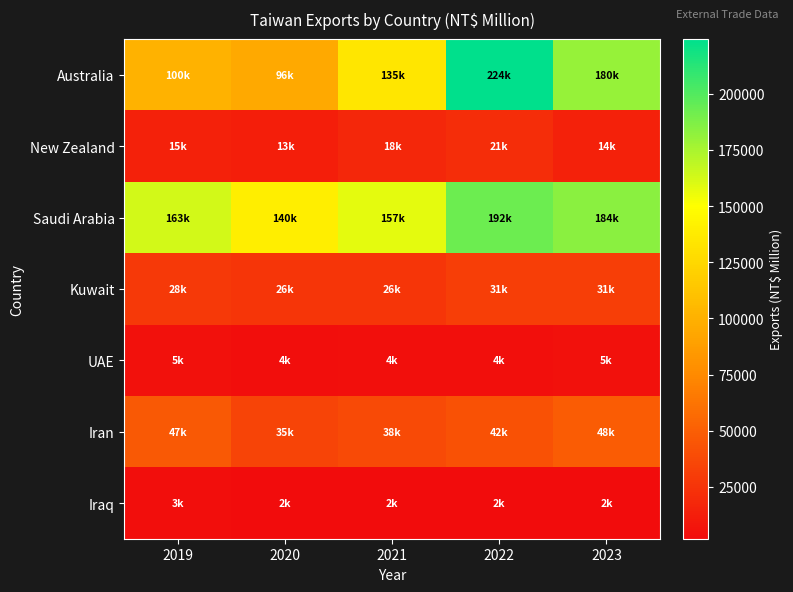

How many distinct data groups are displayed?

7